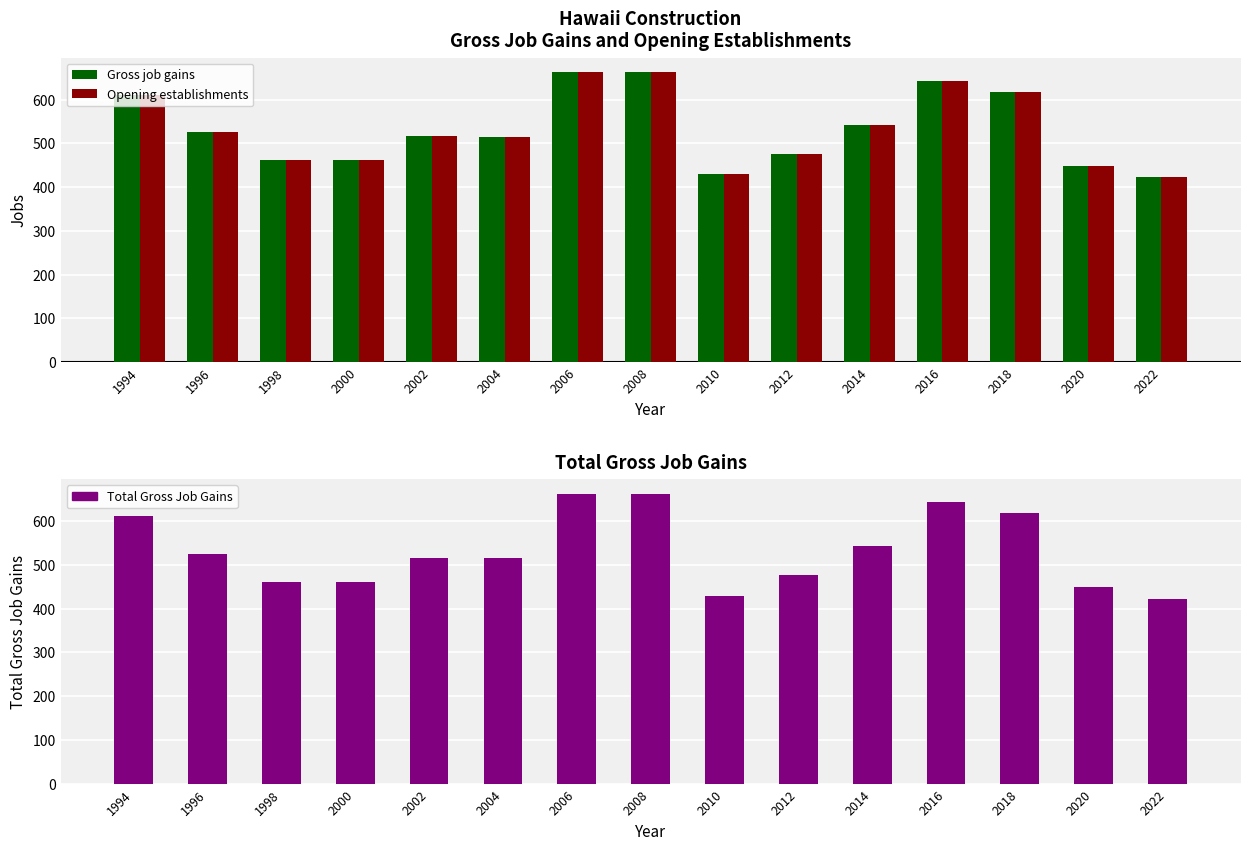

What is the difference between the maximum and minimum values in the Total Gross Job Gains series?

241